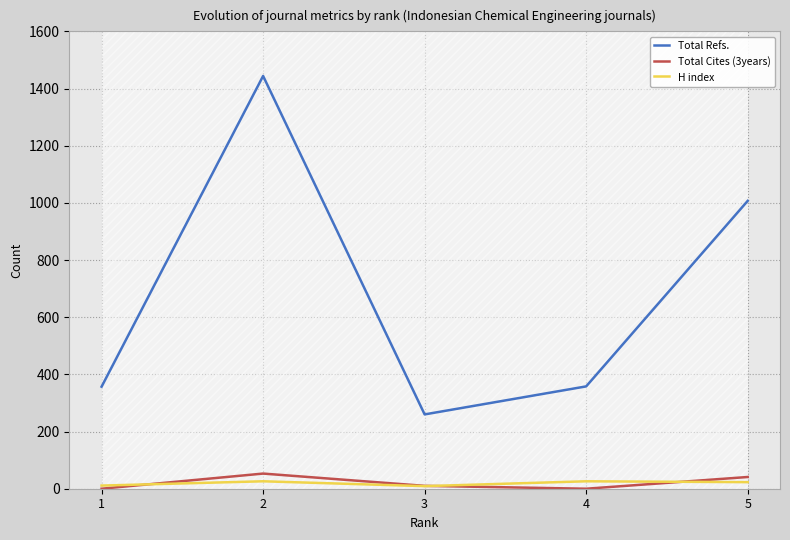

What is the maximum value shown in the chart?

1444